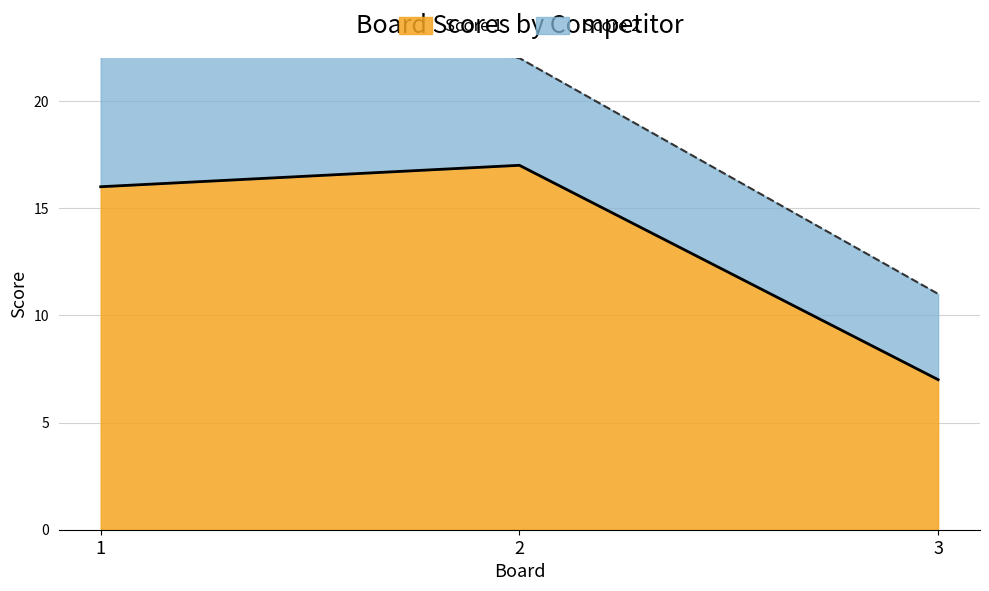

What is the change in value from 1 to 3?

-9